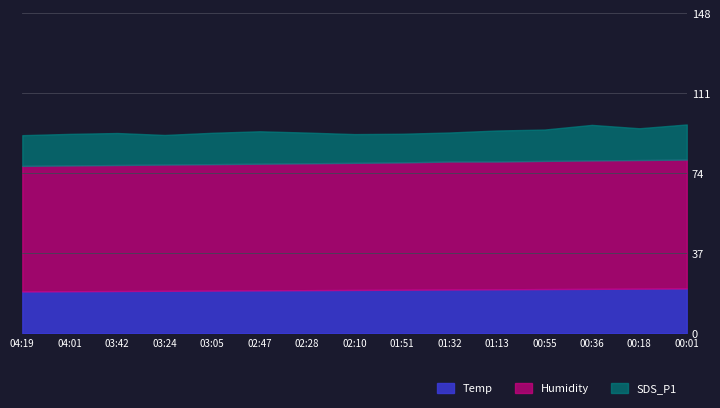

True or false: Humidity has more than 1 points higher than both neighbors.

False